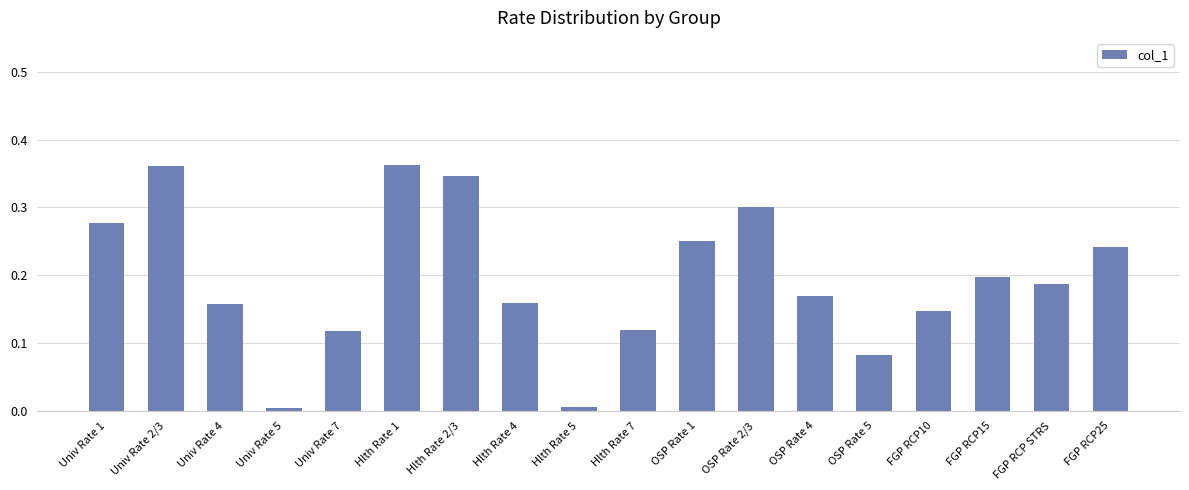

Which has a higher value, OSP Rate 5 or OSP Rate 2/3?

OSP Rate 2/3